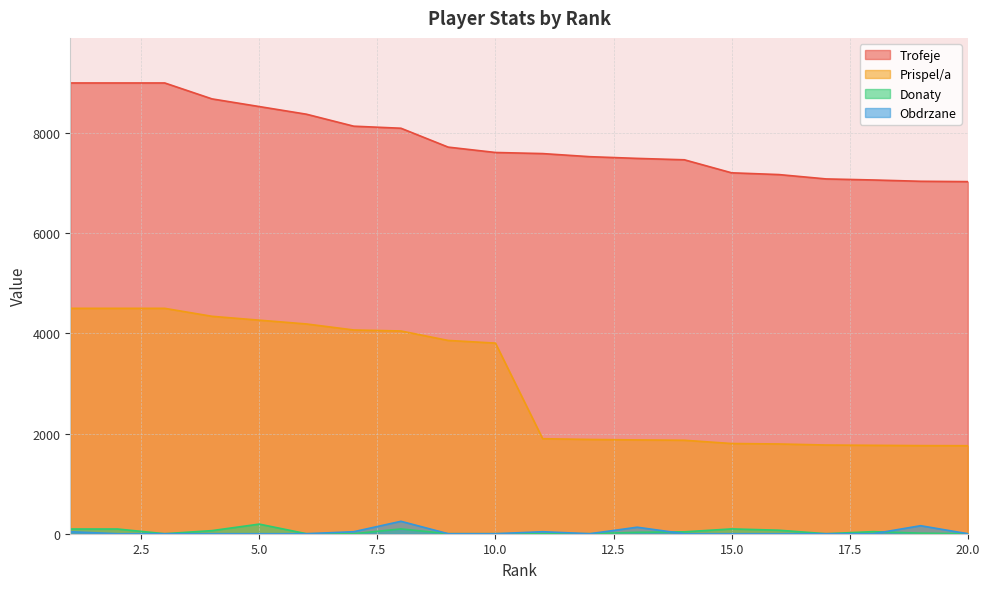

The value of Donaty at 10 is 118. True or false?

False